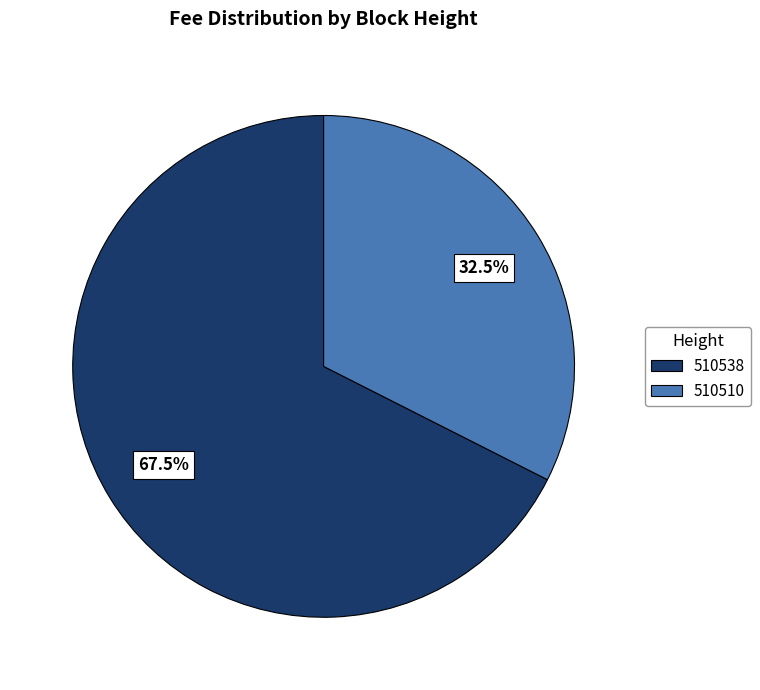

Which slice is the largest?

510538